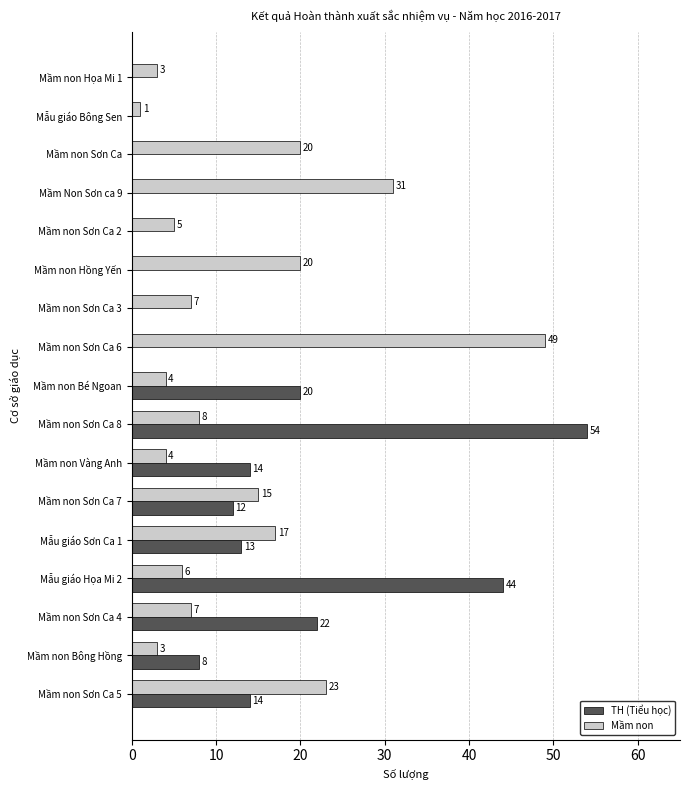

What is the total value across all series at Mầm non Sơn Ca 2?

5